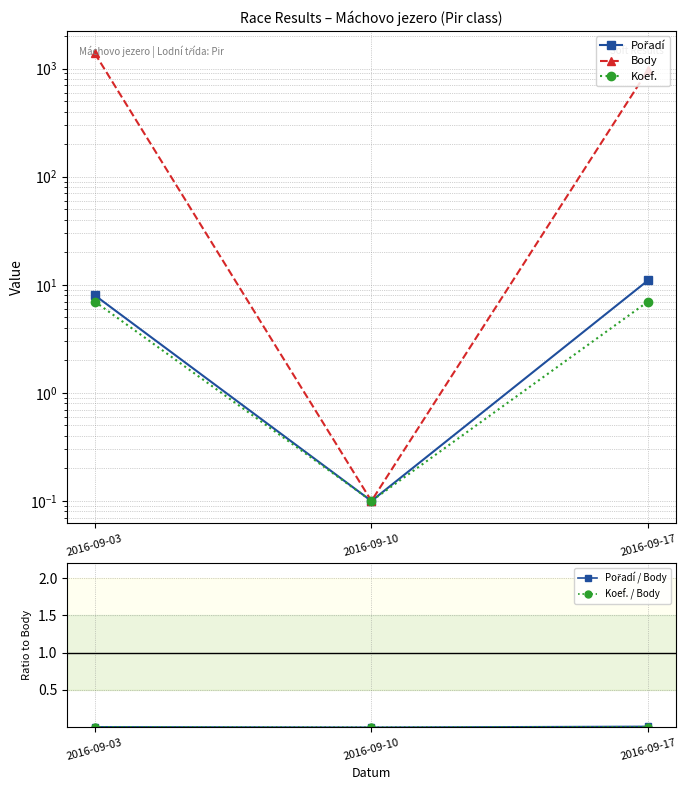

Which category has the highest value in the Pořadí series?

2016-09-17